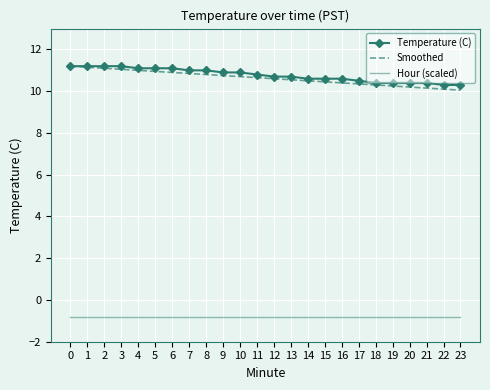

What are all the series names shown in the legend?

Temperature (C), Smoothed, Hour (scaled)